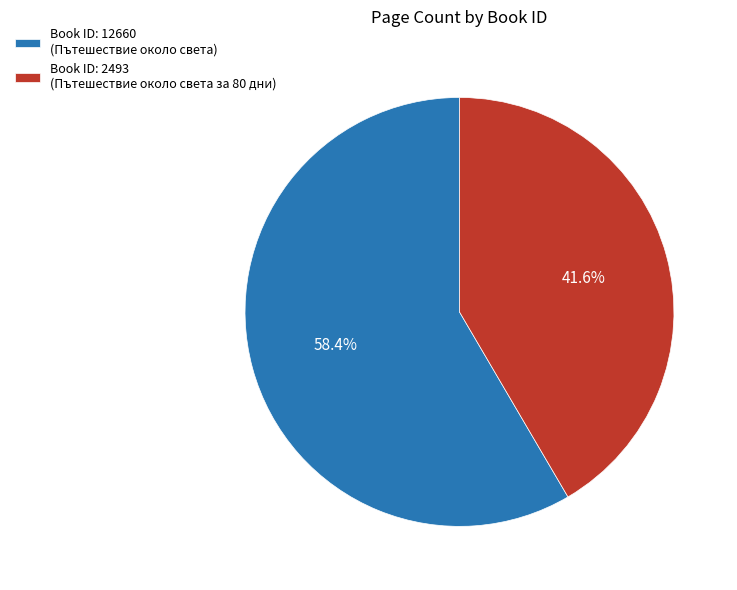

How many segments does this pie chart have?

2